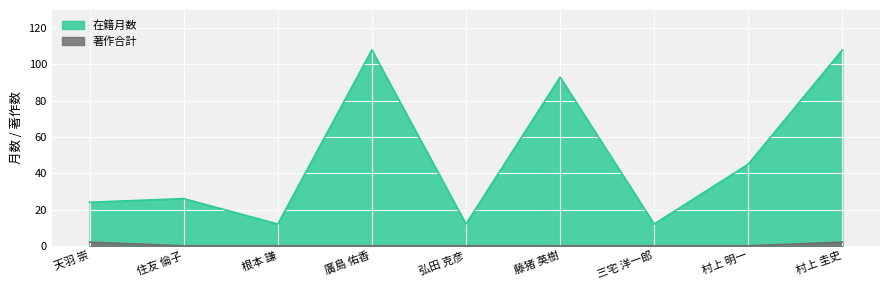

What is the difference between the highest and lowest values at 藤猪 英樹?

93